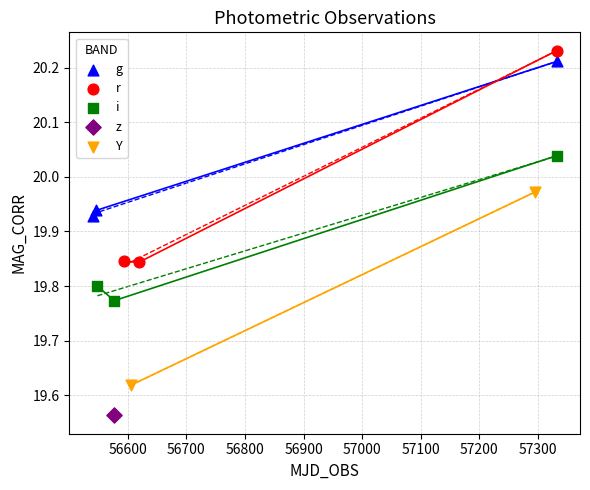

Which series contains the lowest Y value?

z